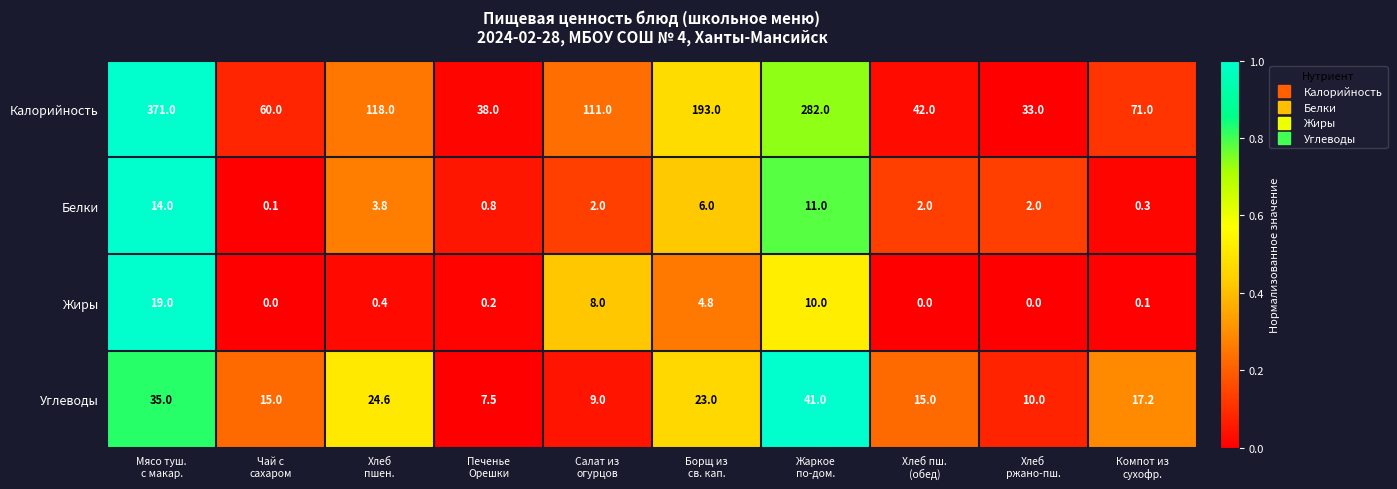

At Жаркое
по-дом., list the series in order from smallest to largest.

Жиры, Белки, Углеводы, Калорийность